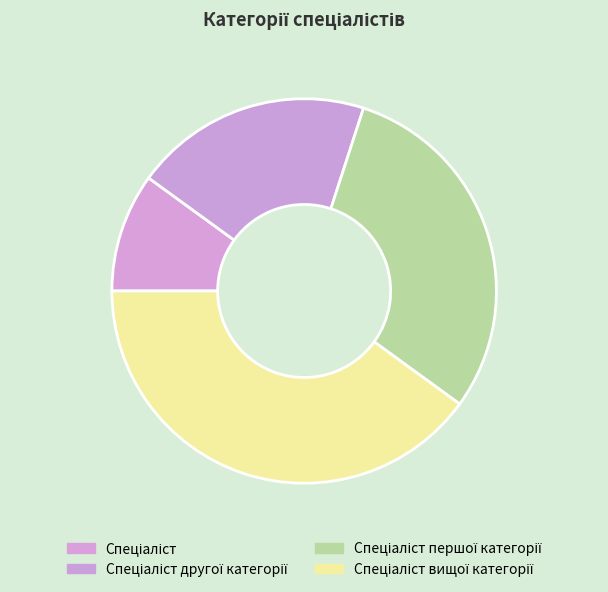

How many slices are in this pie chart?

4